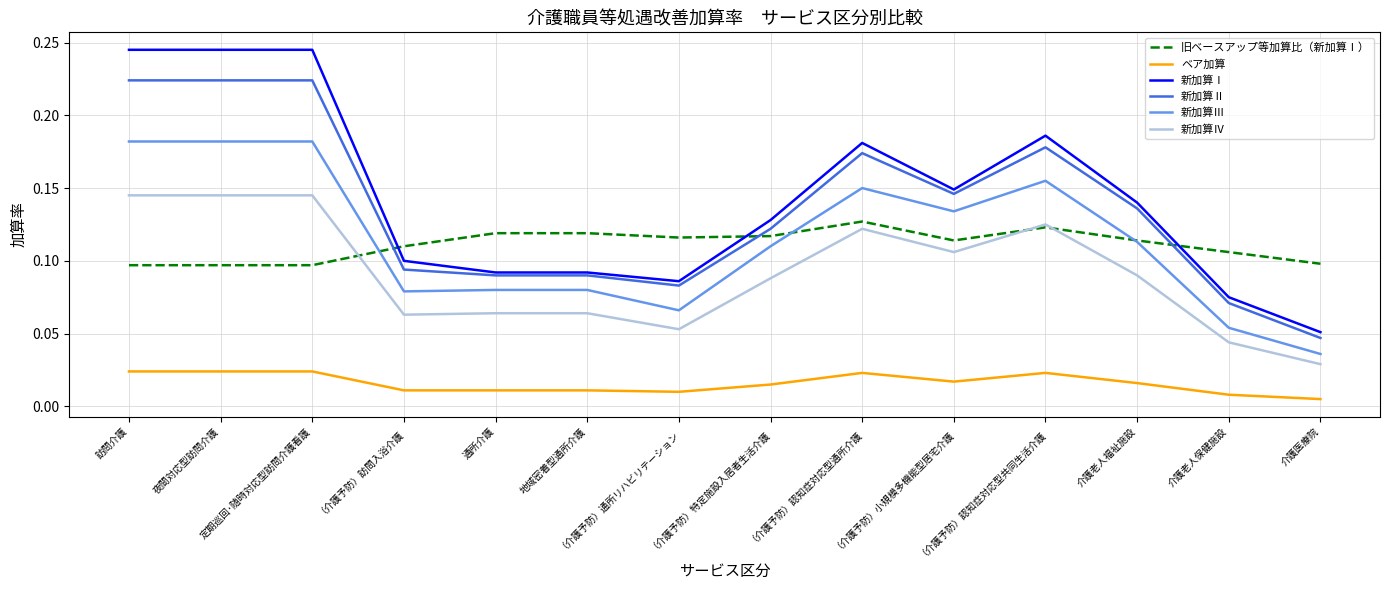

True or false: 新加算Ⅳ and 新加算Ⅲ intersect in this chart.

False